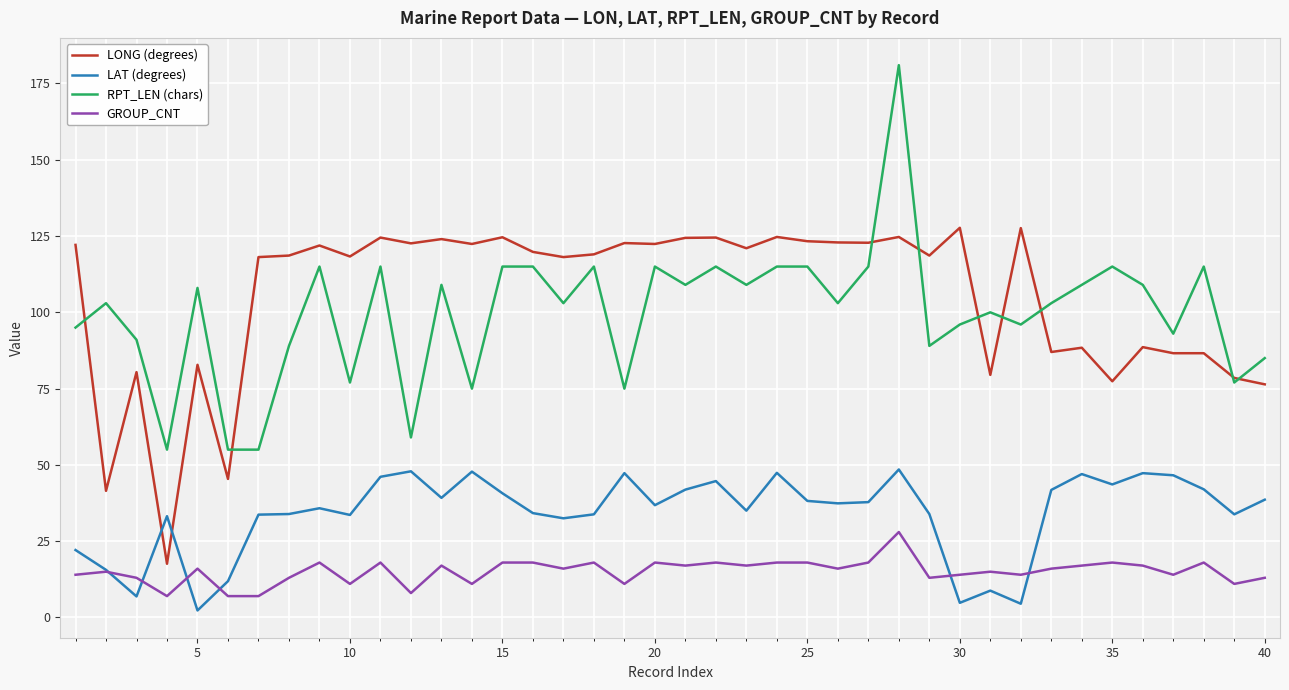

Which series has the widest spread of values?

RPT_LEN (chars)